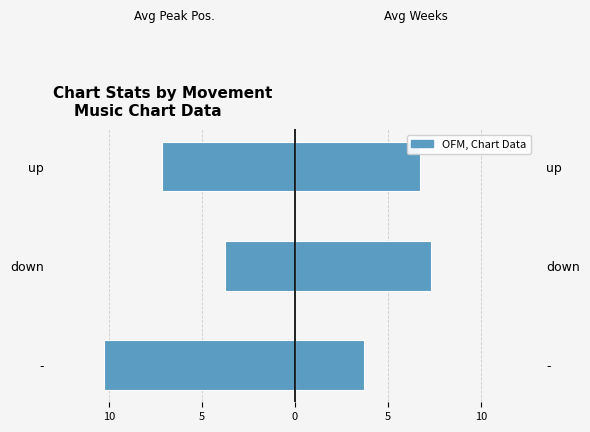

What is the highest value of the Avg Weeks on Chart series?

7.3